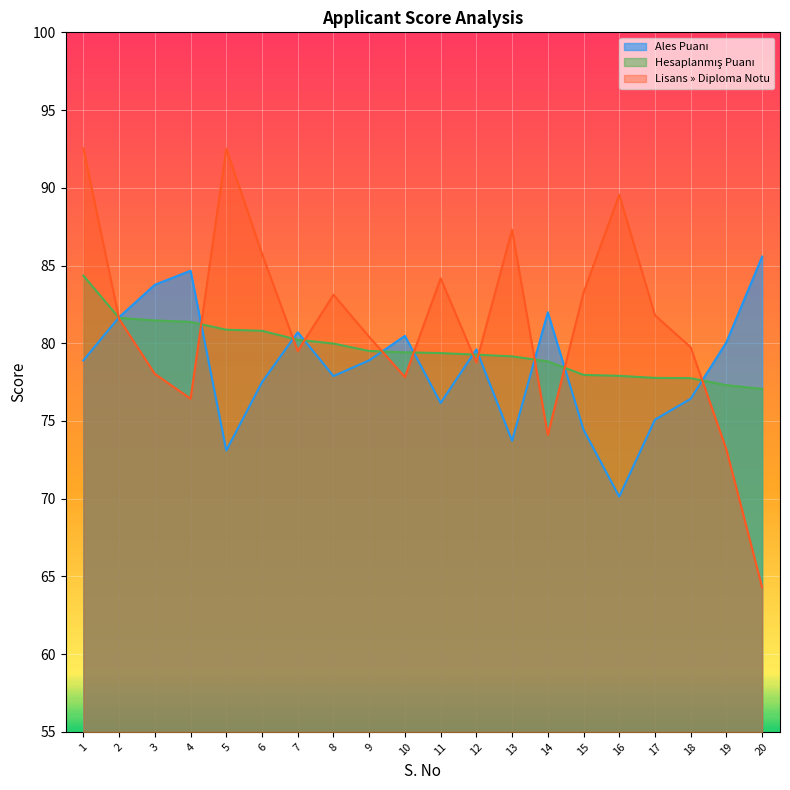

Reading left to right, extract all data points from this chart.

Ales Puanı: 1=78.9	2=81.7	3=83.8	4=84.7	5=73.1	6=77.5	7=80.7	8=77.9	9=78.9	10=80.5	11=76.2	12=79.6	13=73.7	14=82.0	15=74.4	16=70.1	17=75.1	18=76.4	19=80.1	20=85.6
Hesaplanmış Puanı: 1=84.4	2=81.6	3=81.5	4=81.4	5=80.9	6=80.8	7=80.2	8=80.0	9=79.5	10=79.4	11=79.4	12=79.3	13=79.2	14=78.8	15=78.0	16=77.9	17=77.8	18=77.8	19=77.3	20=77.1
Lisans » Diploma Notu: 1=92.5	2=81.6	3=78.0	4=76.4	5=92.5	6=85.8	7=79.5	8=83.1	9=80.4	10=77.8	11=84.2	12=78.8	13=87.3	14=74.1	15=83.3	16=89.5	17=81.8	18=79.7	19=73.2	20=64.3